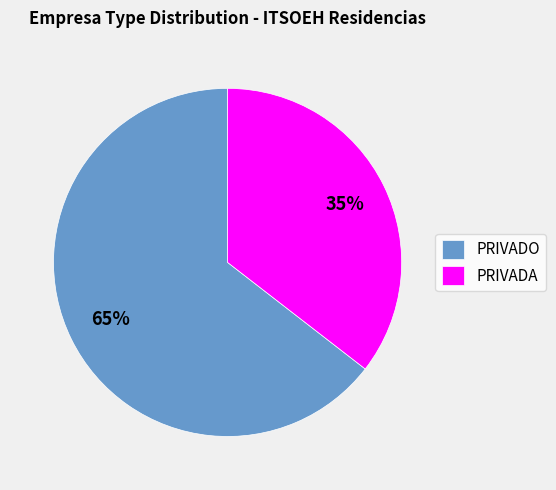

Does PRIVADO represent more than half of the total?

Yes